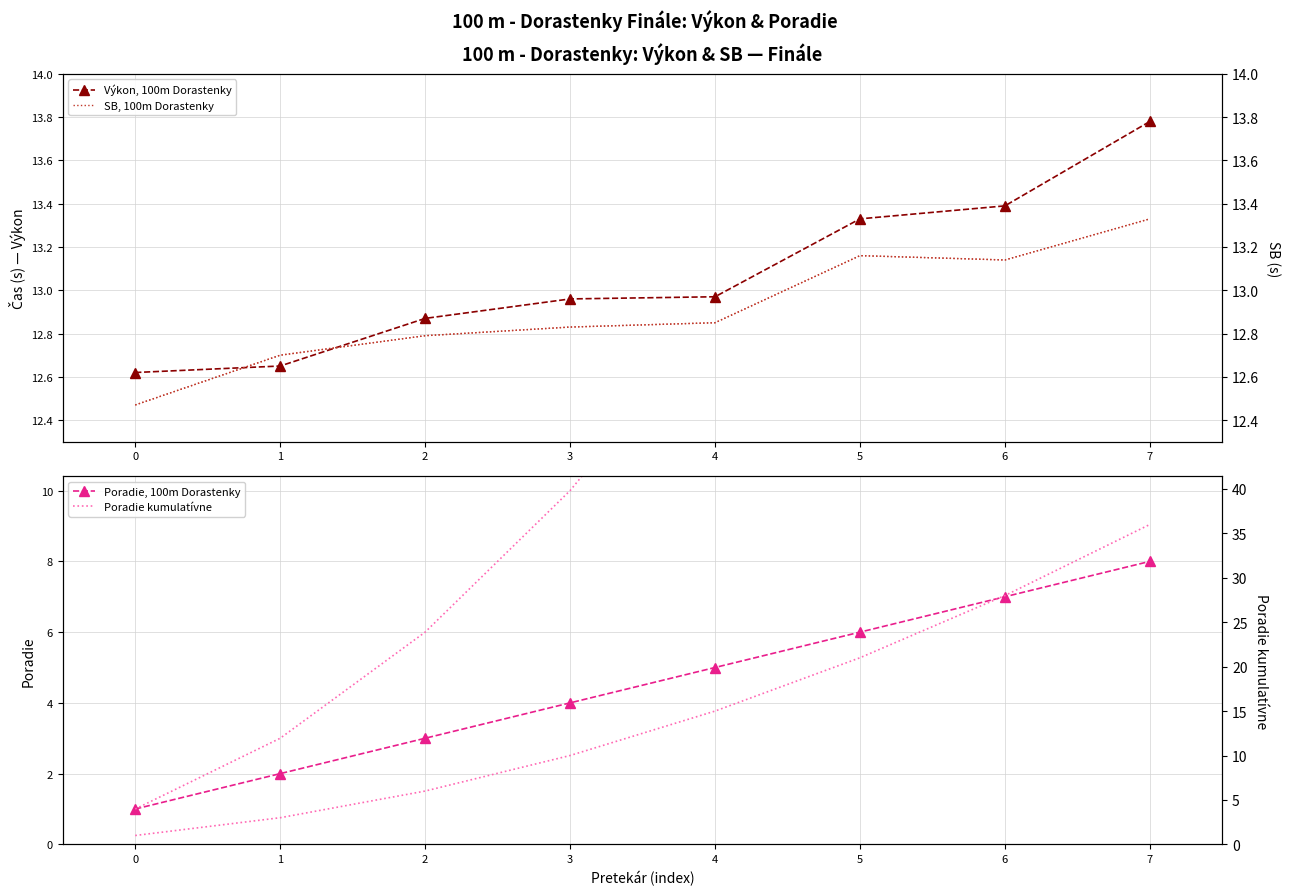

True or false: Poradie, 100m Dorastenky has a value of 6.0 at 5.

True